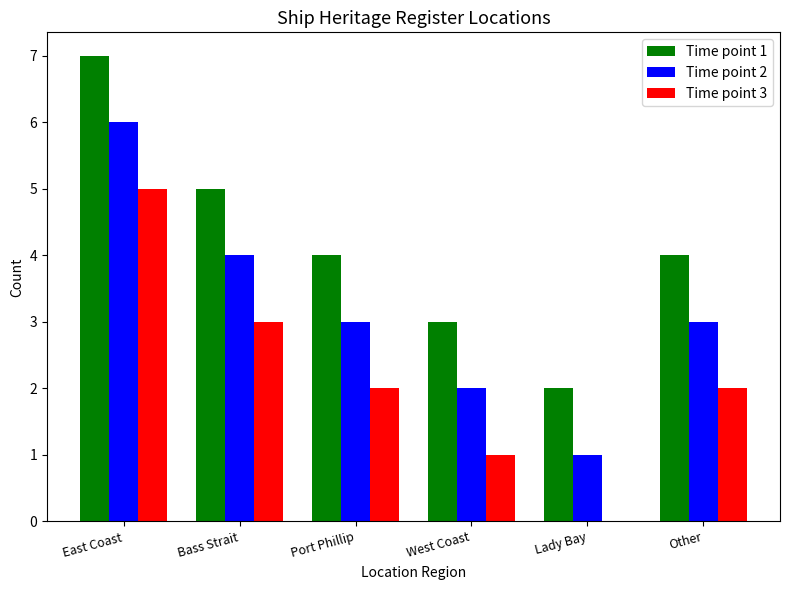

The value of Time point 3 at Port Phillip is 3. True or false?

False